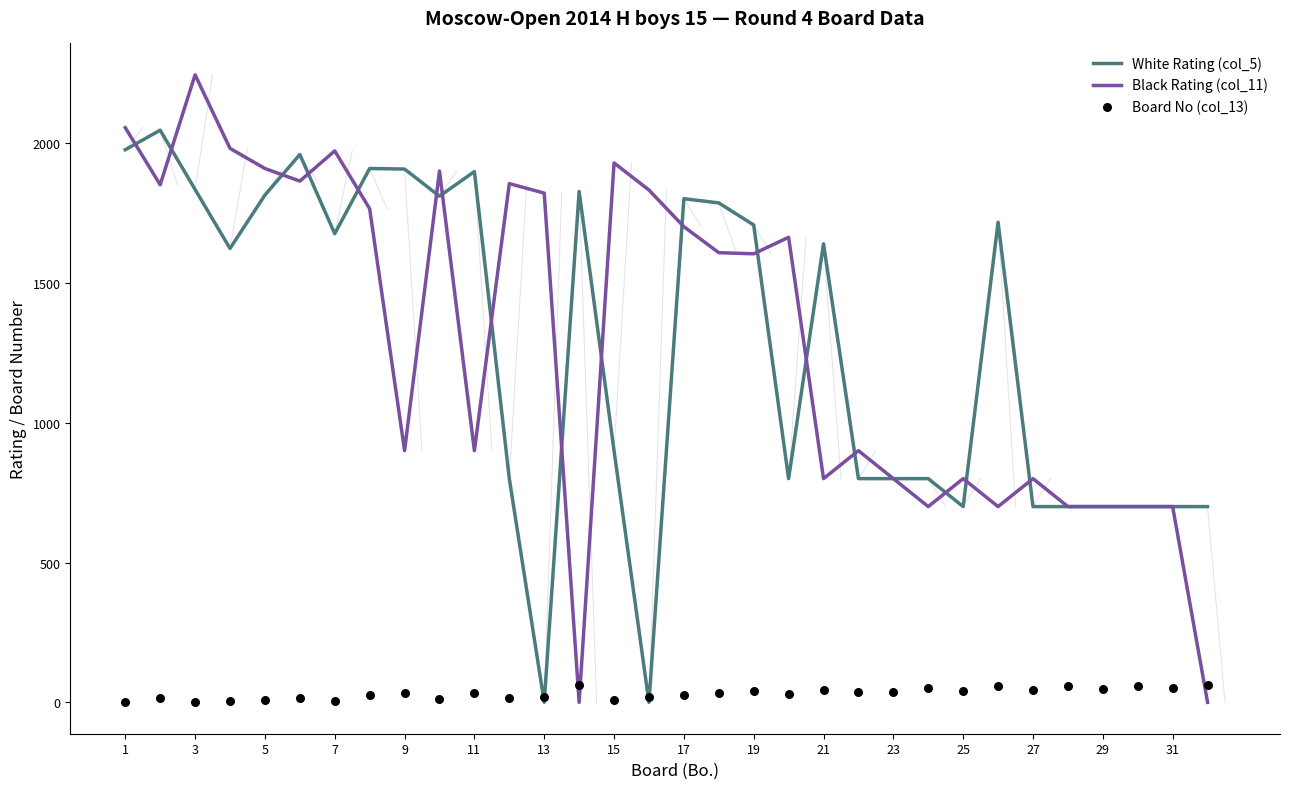

What is the total value across all series at 19?

3722